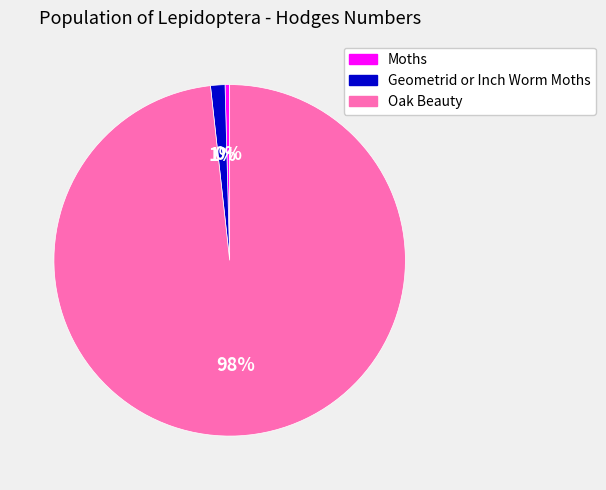

The Oak Beauty slice represents 98% of the pie. True or false?

True